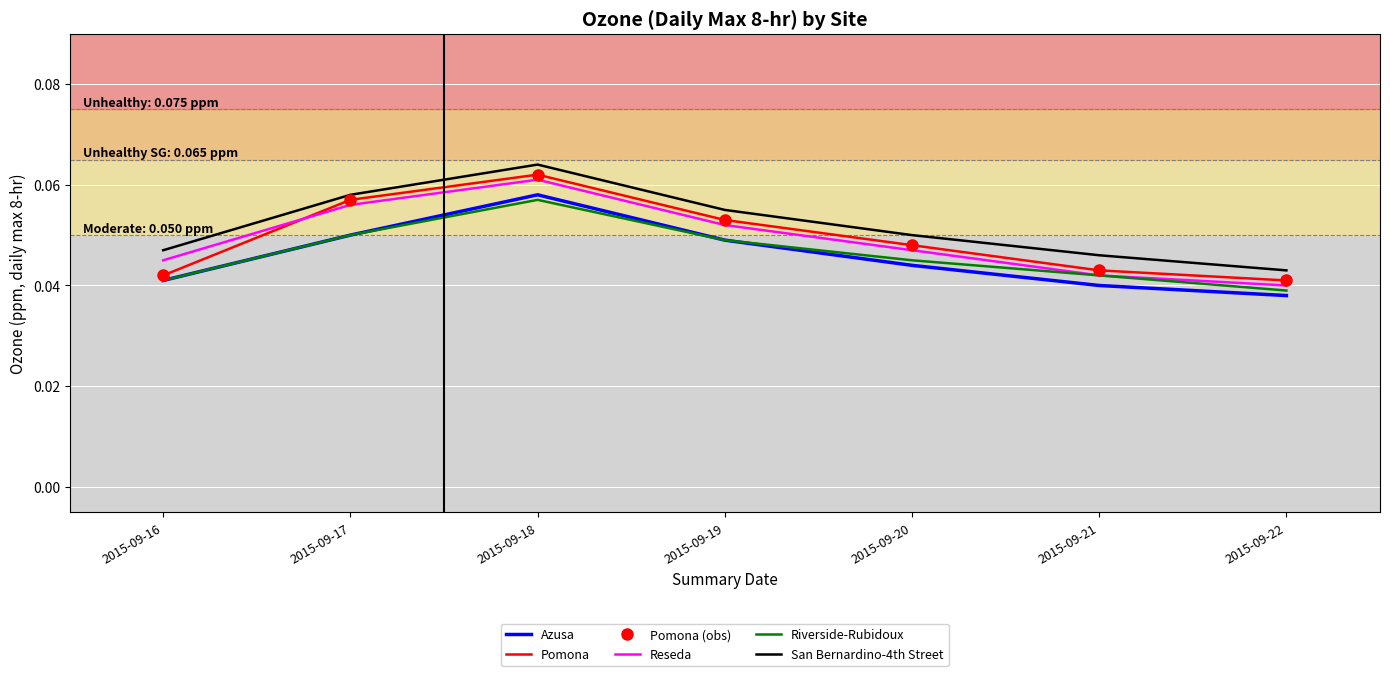

True or false: Reseda and San Bernardino-4th Street intersect in this chart.

False